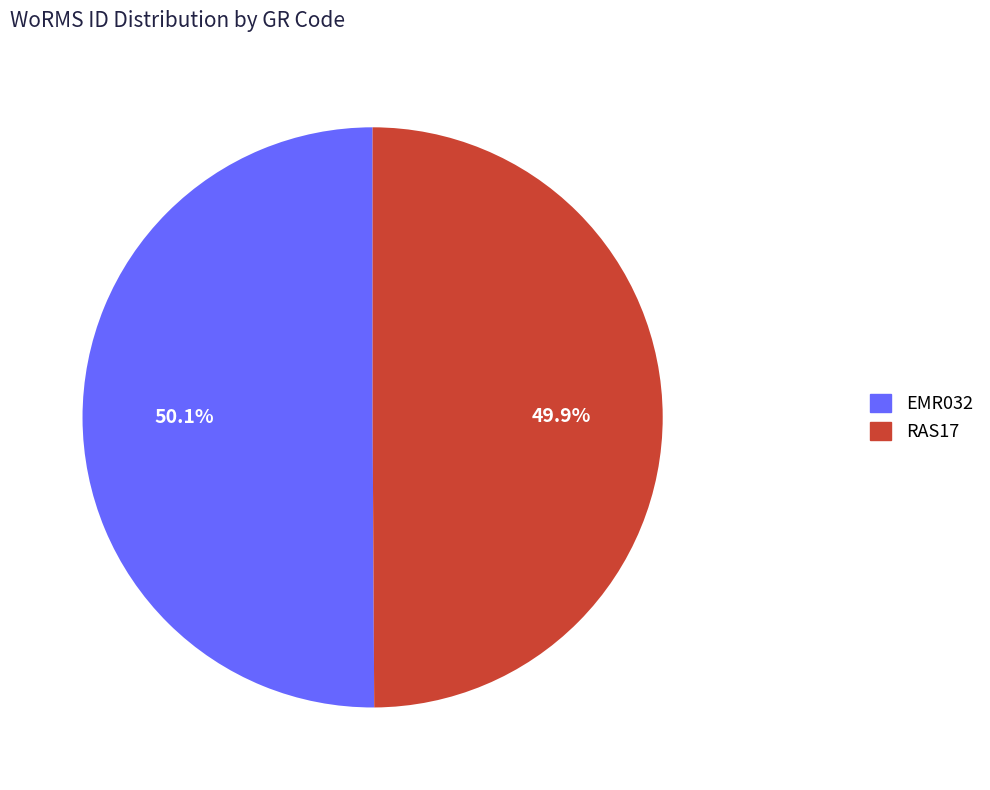

To the nearest percent, what portion does EMR032 represent?

50%